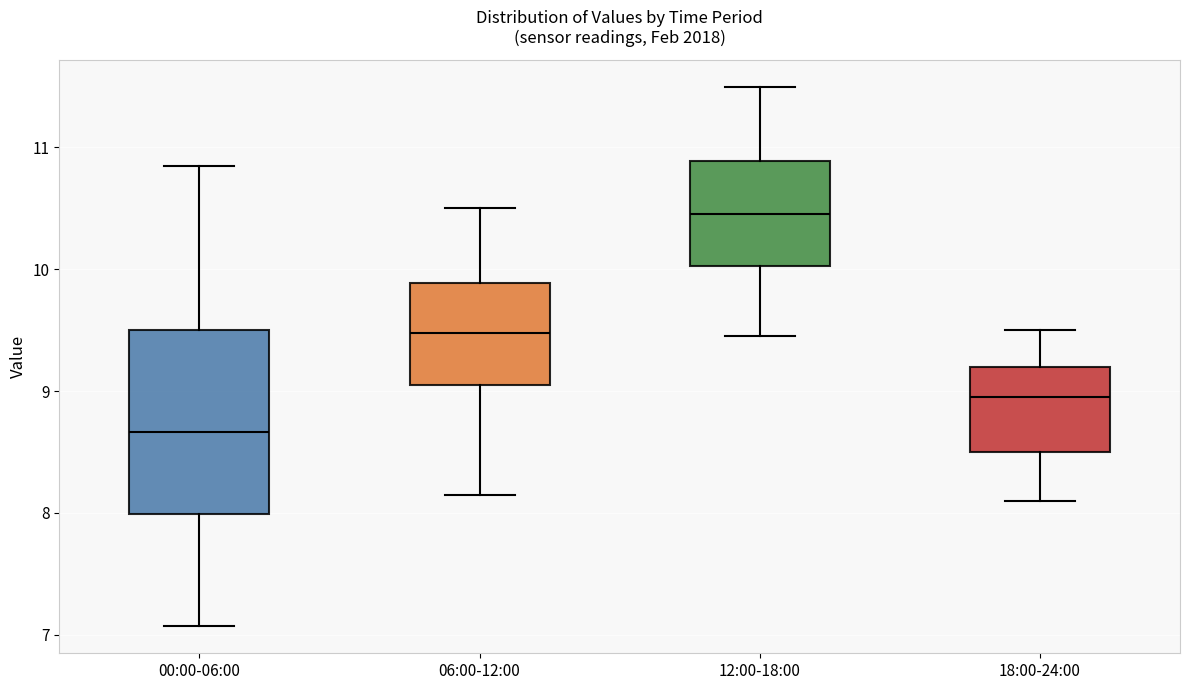

Reading left to right, read every box against the y-axis: the position of its median line, the range the box covers, and the ends of its whiskers. The values are not printed on the chart, so give them approximately, as read against the axis.

00:00-06:00: median 8.7, box 8.0 to 9.5, whiskers 7.1 to 10.9
06:00-12:00: median 9.5, box 9.1 to 9.9, whiskers 8.2 to 10.5
12:00-18:00: median 10.5, box 10.0 to 10.9, whiskers 9.5 to 11.5
18:00-24:00: median 9.0, box 8.5 to 9.2, whiskers 8.1 to 9.5